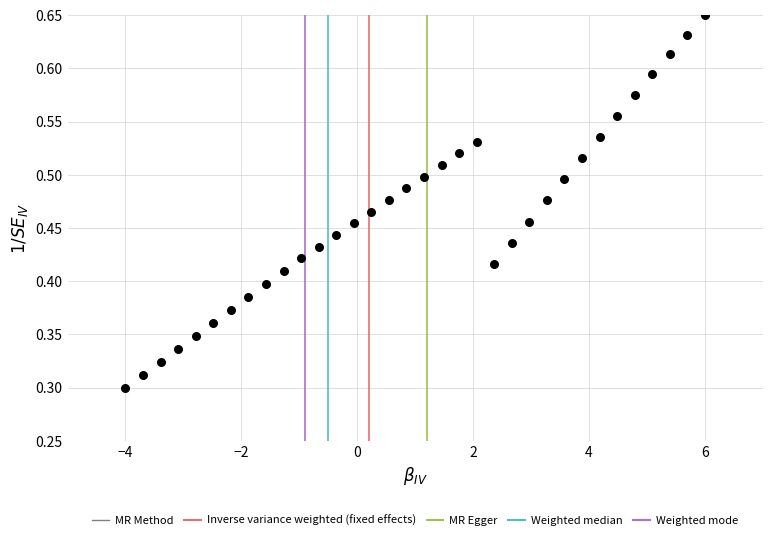

What is the range of X values (max minus min)?

10.0